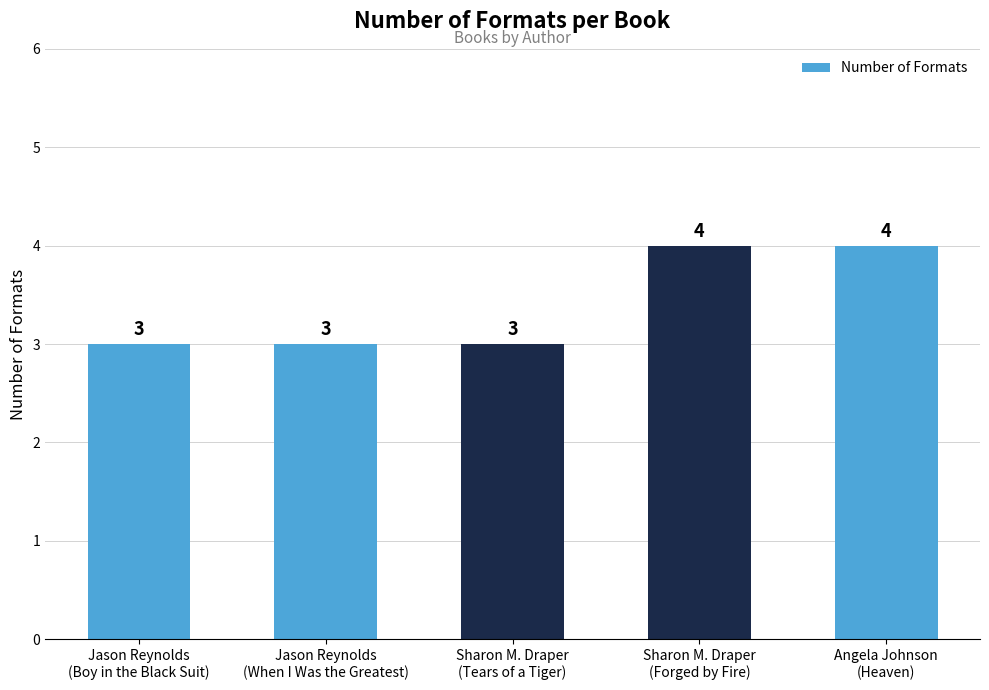

Is it true that the value at Jason Reynolds
(Boy in the Black Suit) is 3?

True